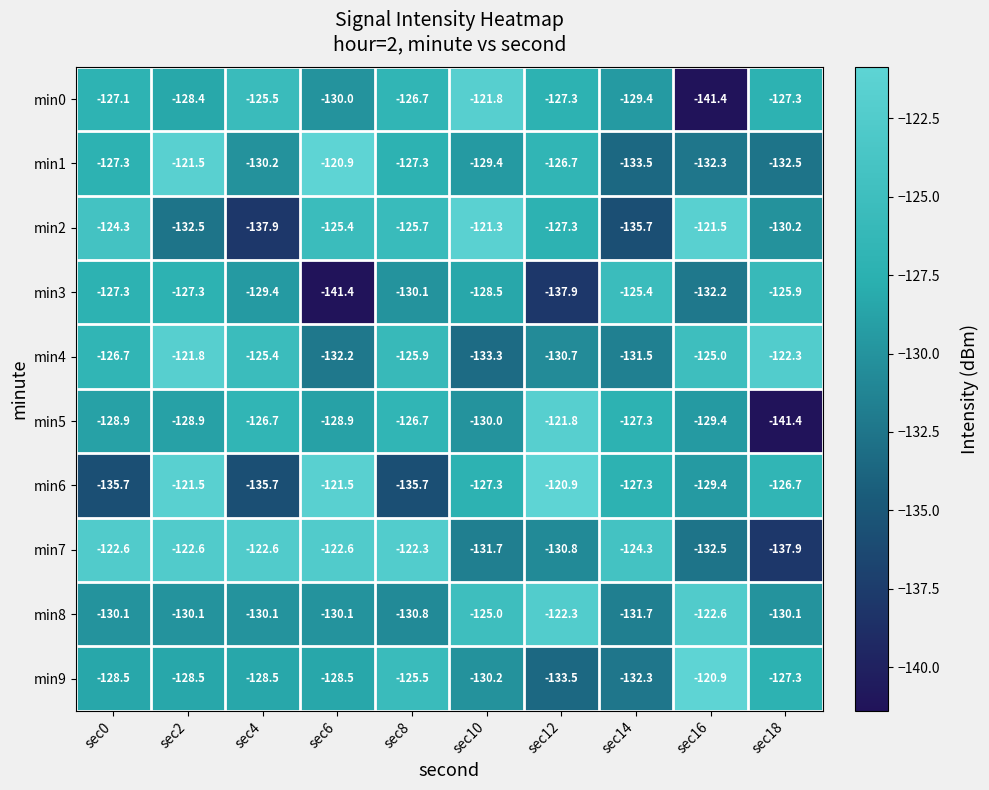

What is the total value across all series at sec18?

-1301.6